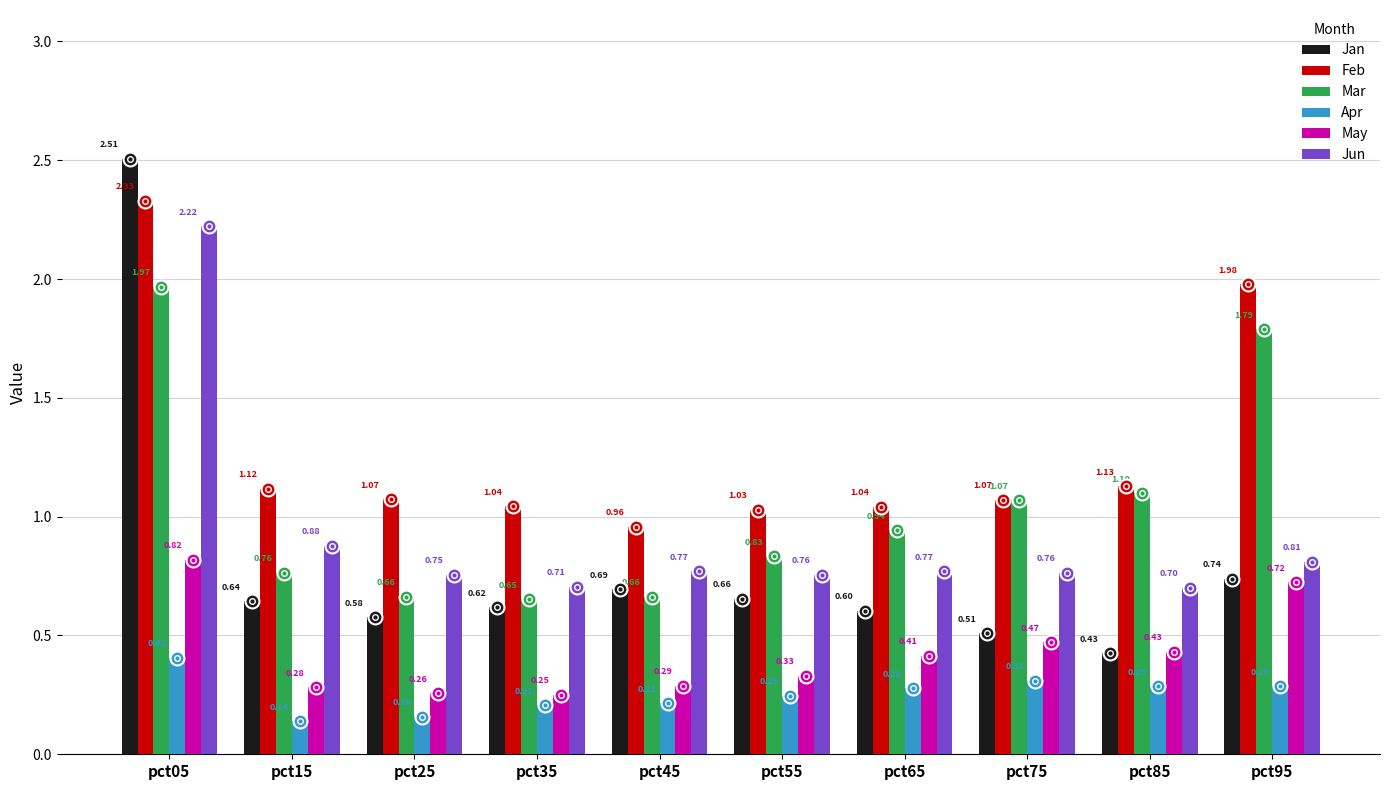

List the series in order of their peak value, highest first.

Jan, Feb, Jun, Mar, May, Apr